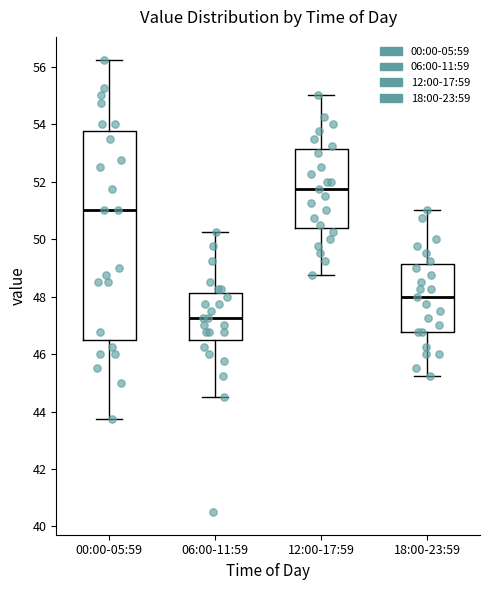

Which box's median line is the lowest?

06:00-11:59